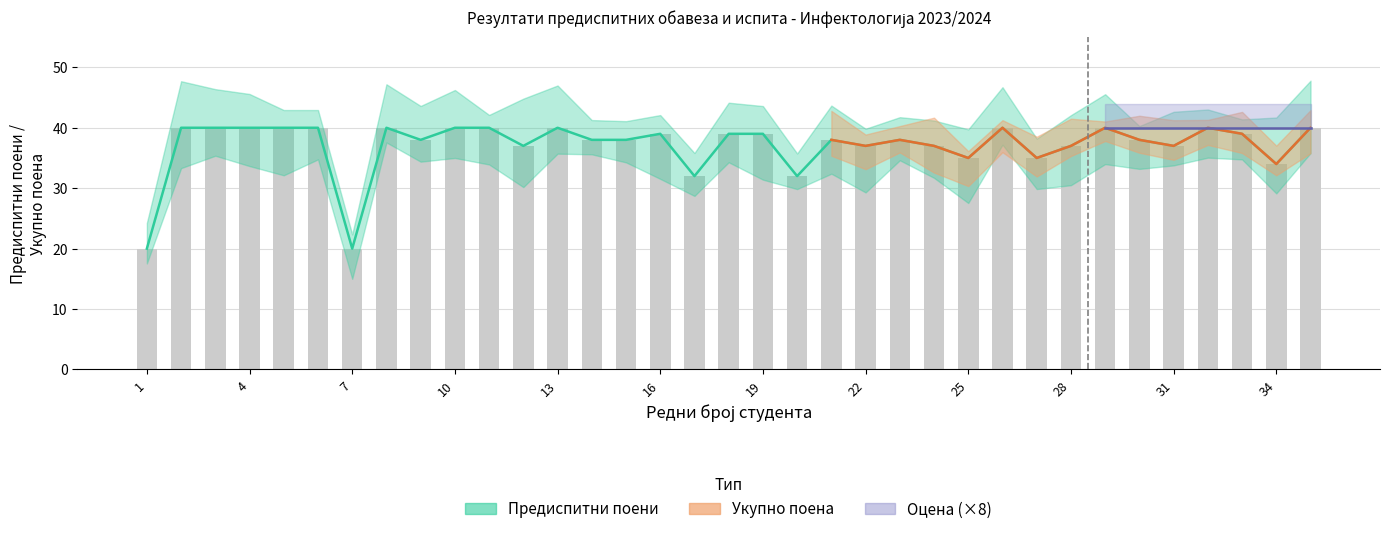

What is the highest value of the Предиспитни поени series?

40